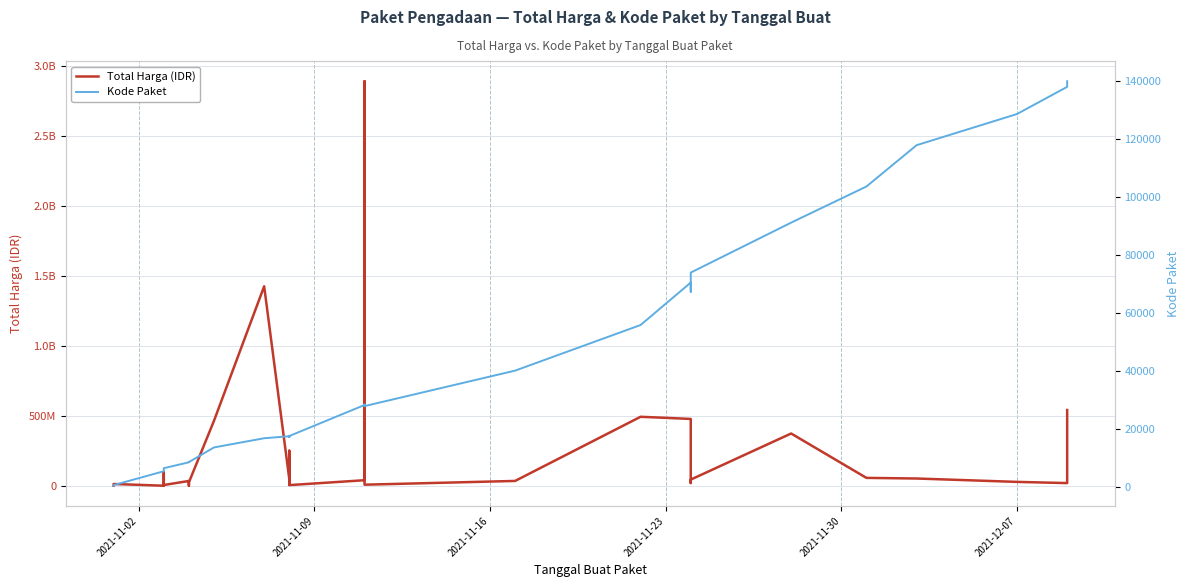

In Kode Paket, how many points are lower than both neighbors (excluding endpoints)?

5